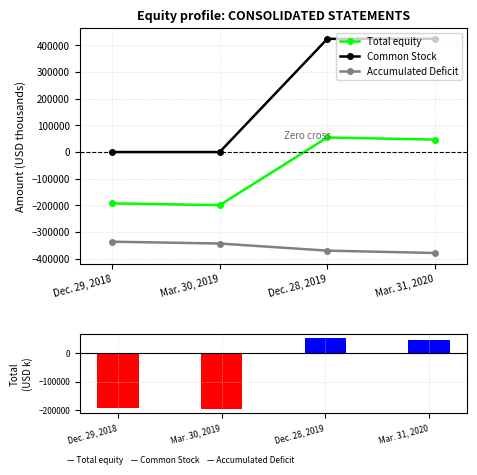

Where does the Common Stock series first go above 424134?

Mar. 31, 2020